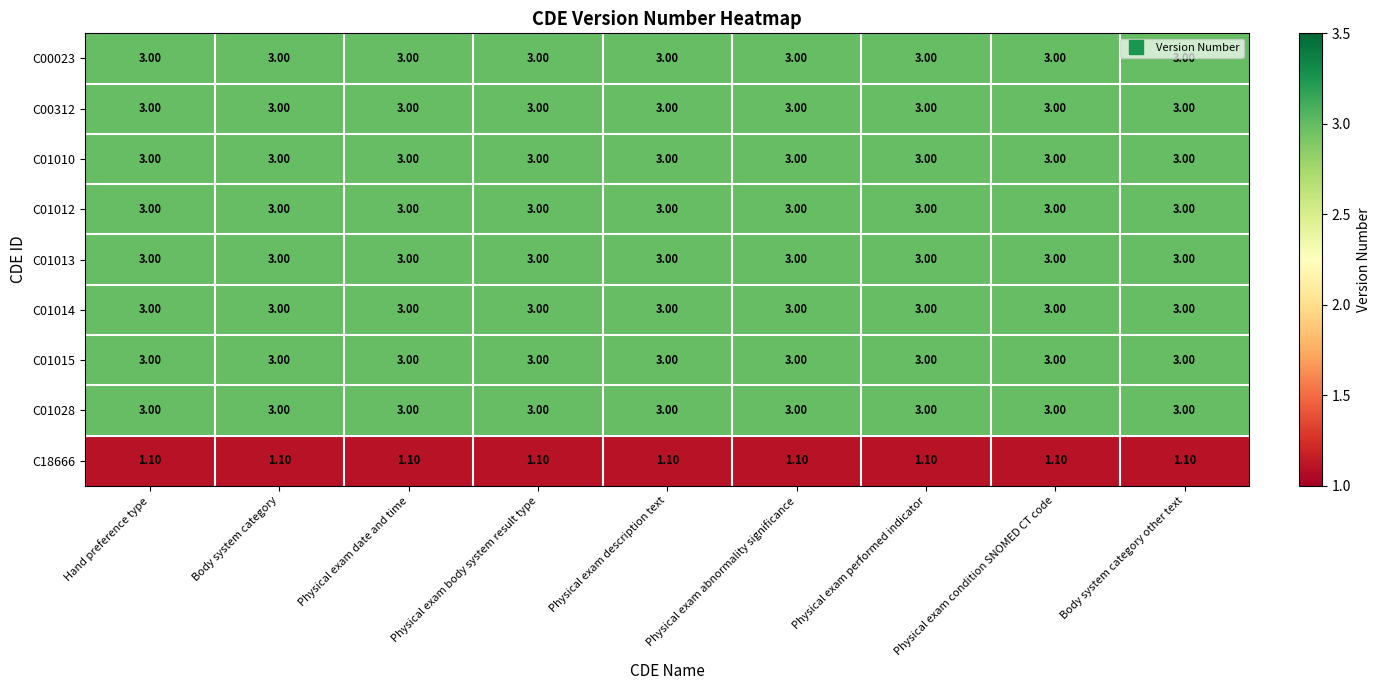

What is the average value of the C00312 series?

3.0